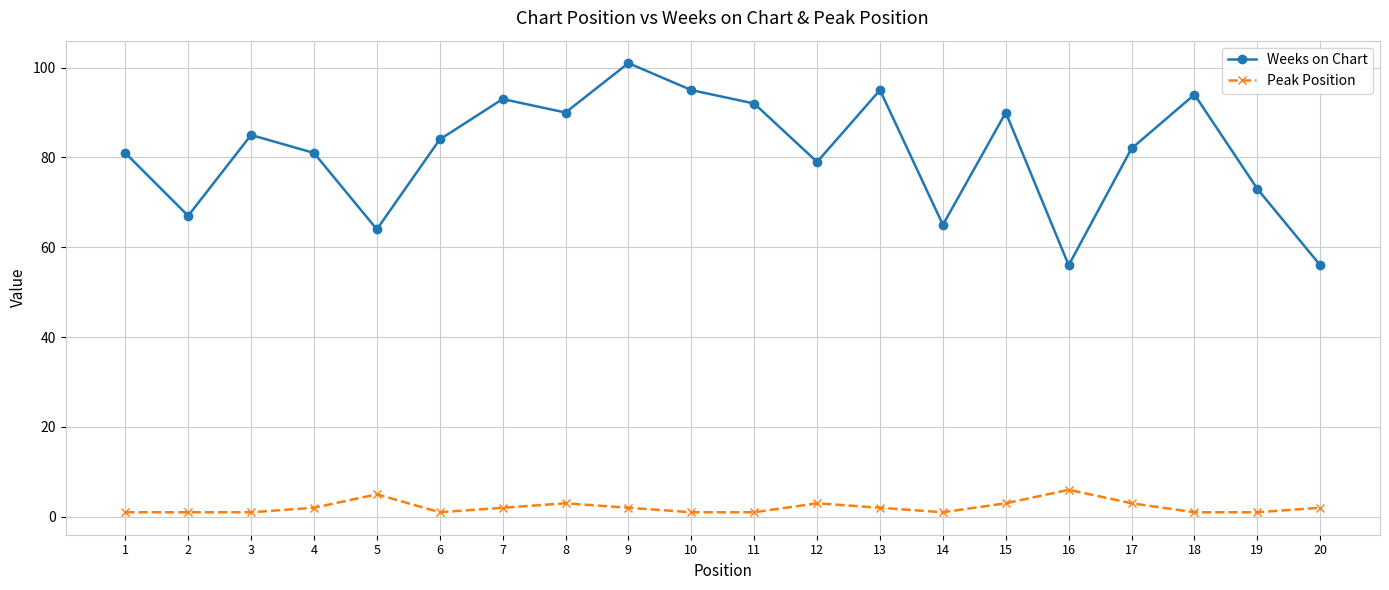

What is the sum of all Weeks on Chart values?

1623